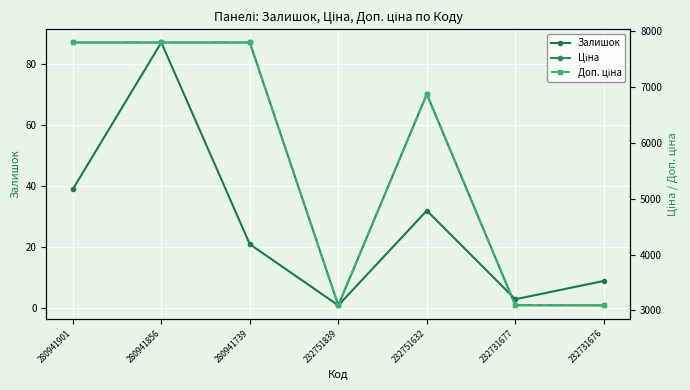

What is the lowest value of the Ціна series?

3091.2